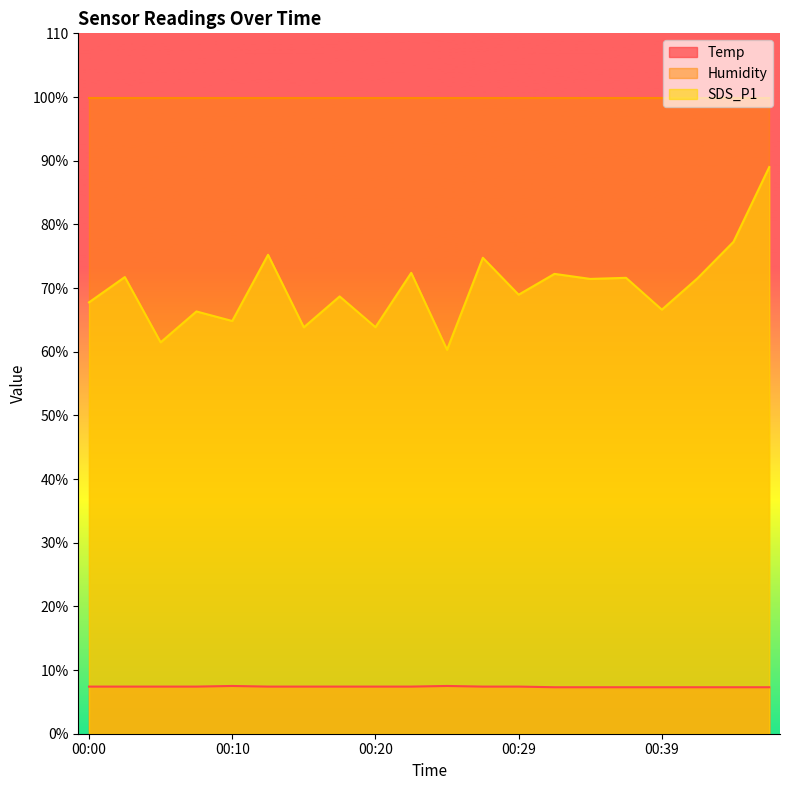

True or false: Temp and SDS_P1 intersect in this chart.

False